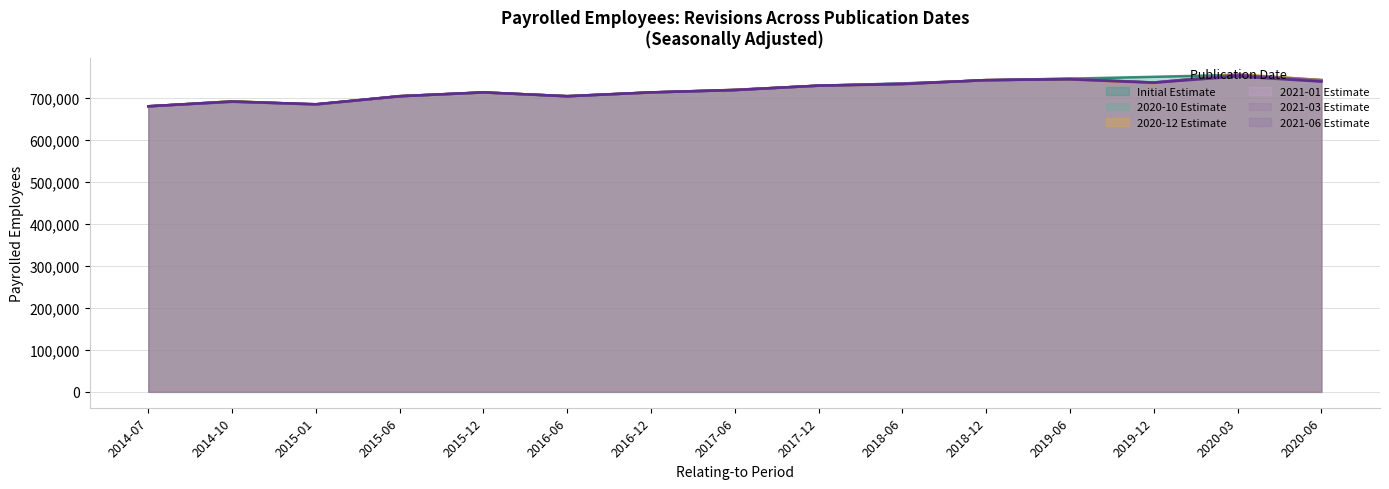

What is the label of the 13th point from the right?

2015-01